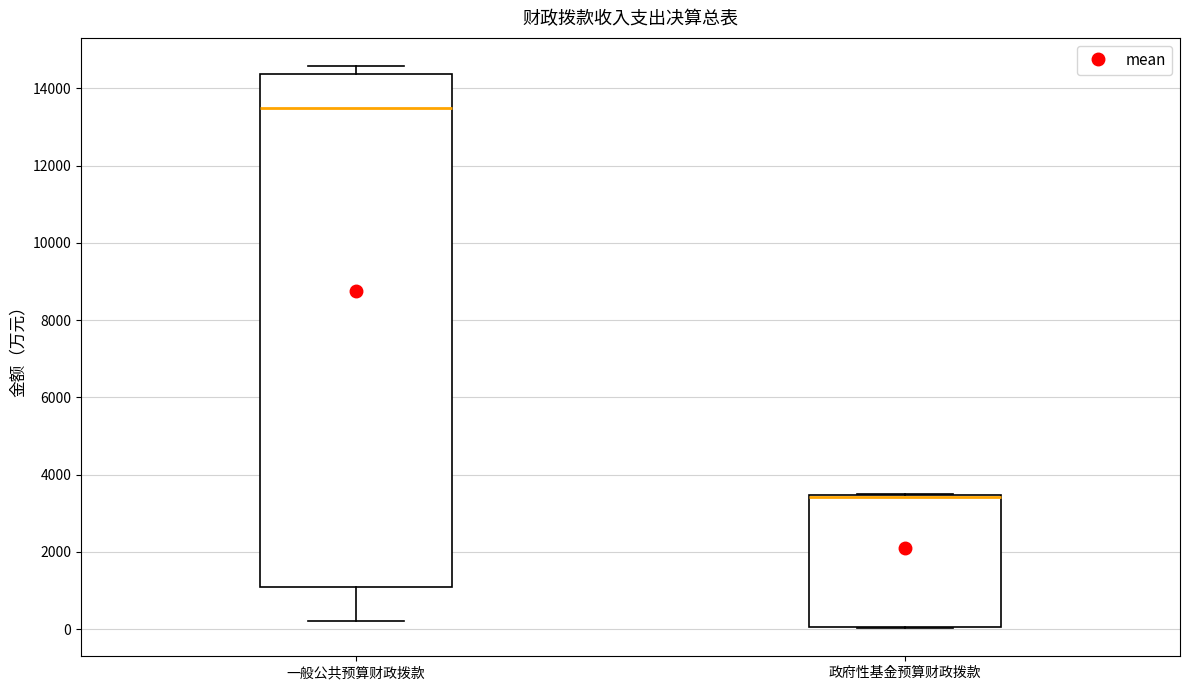

Reading left to right, read every box against the y-axis: the position of its median line, the range the box covers, and the ends of its whiskers. The values are not printed on the chart, so give them approximately, as read against the axis.

一般公共预算财政拨款: median 13600, box 1000 to 14400, whiskers 200 to 14600
政府性基金预算财政拨款: median 3400 (drawn on the box's upper edge), box 0 to 3400, whiskers 0 to 3400